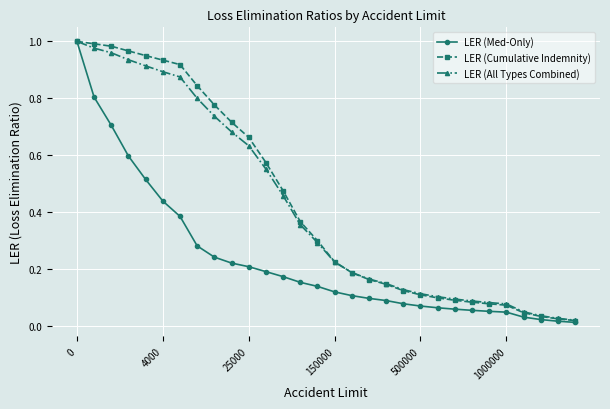

At how many categories does at least one series exceed 0?

30